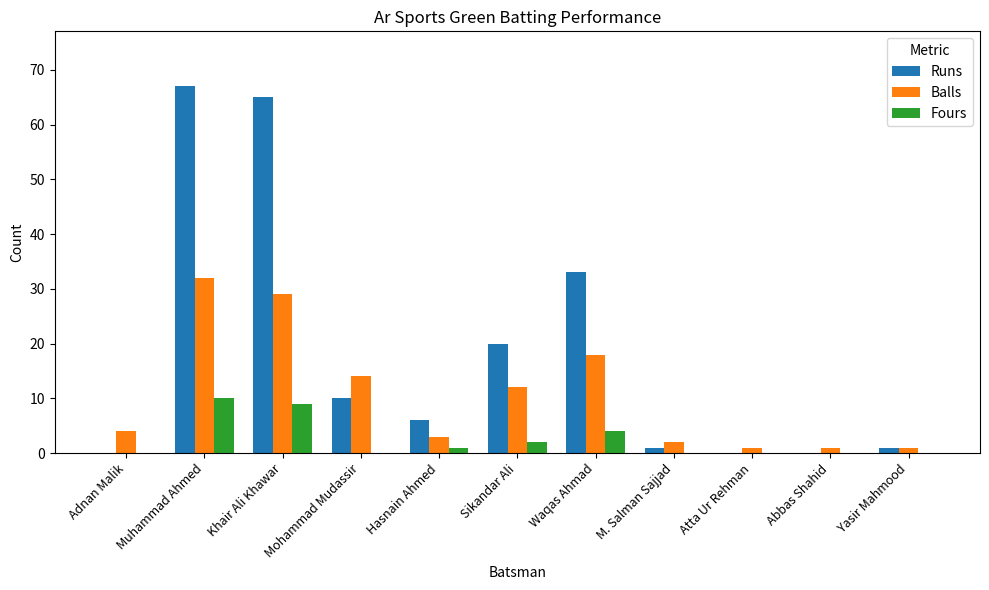

How many distinct data groups are displayed?

3